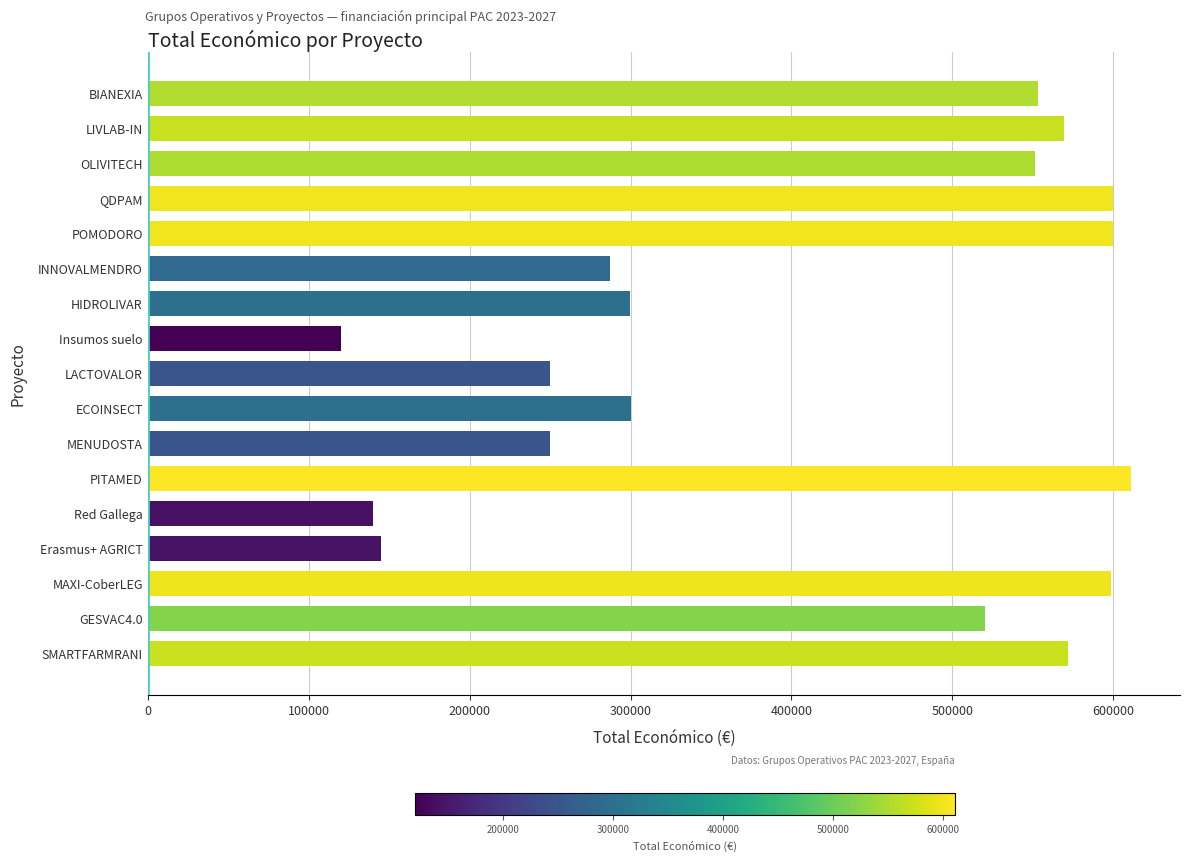

What is the sum of all values?

6966679